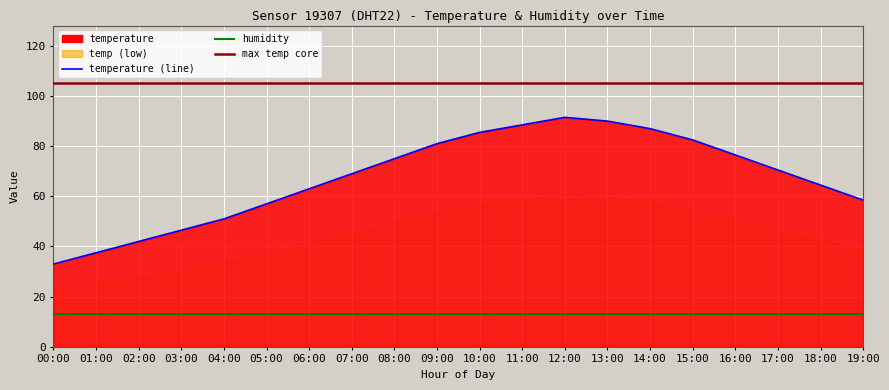

What is the value of the 20th point from the left?

58.5